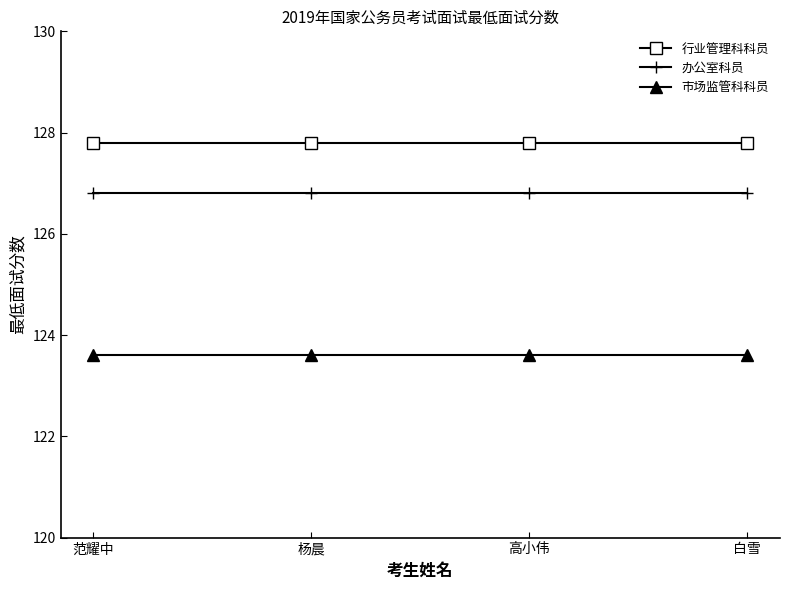

The value of 办公室科员 at 白雪 is 210.7. True or false?

False